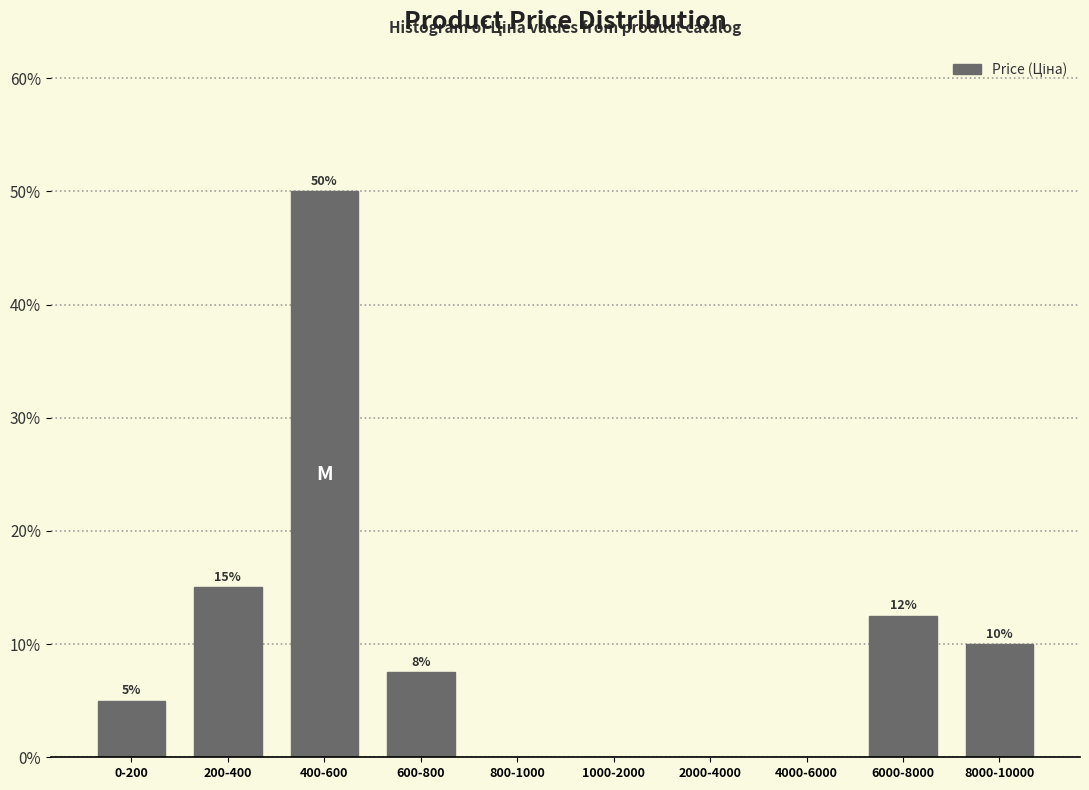

The value at 1000-2000 is -21.2. True or false?

False